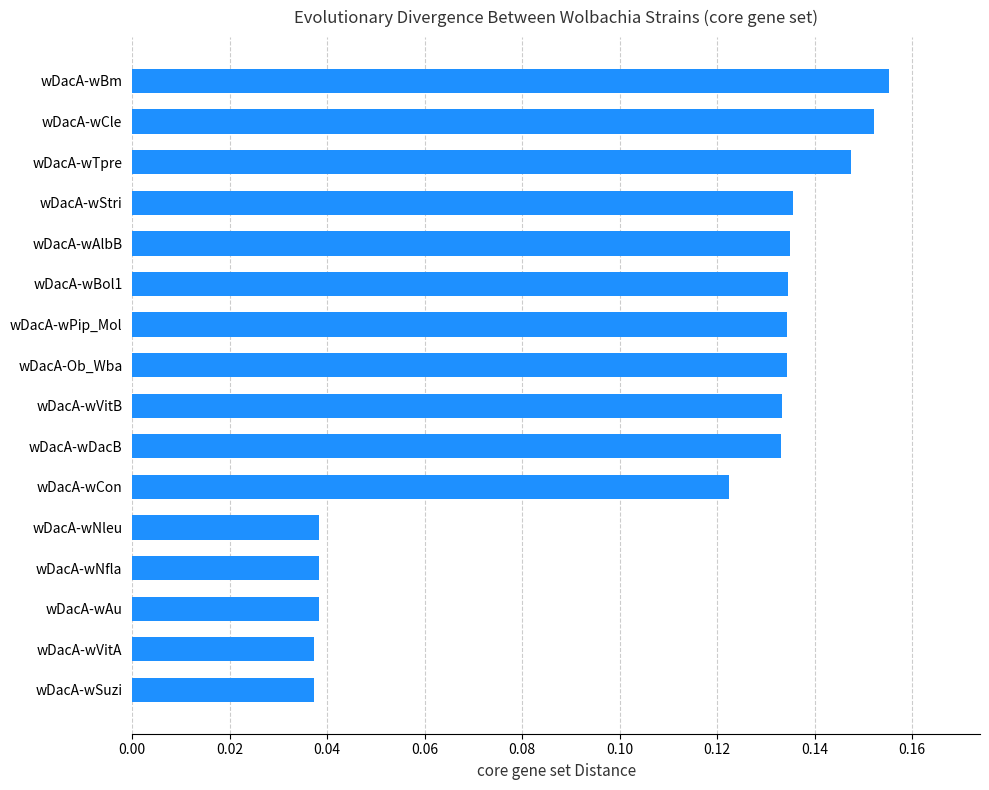

What is the sum of the values at wDacA-wTpre and wDacA-Ob_Wba?

0.3